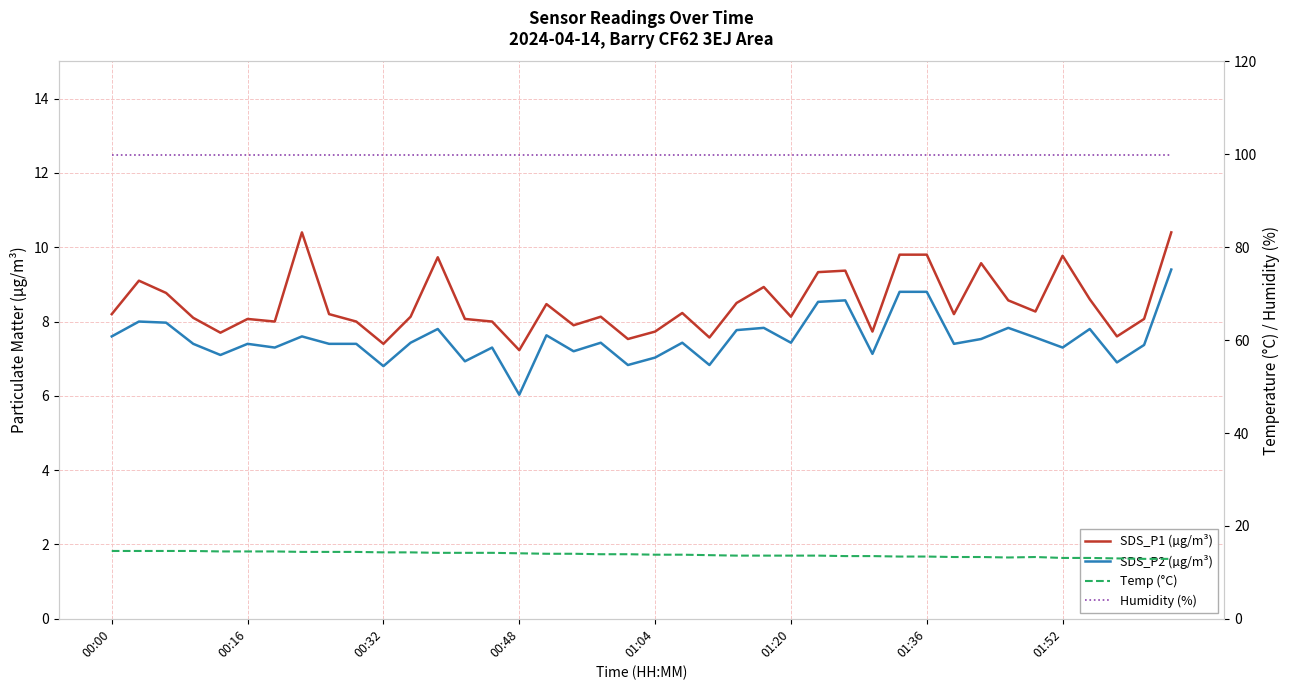

Is the value of SDS_P2 (µg/m³) at 01:20 greater than the value of SDS_P1 (µg/m³) at 22?

No